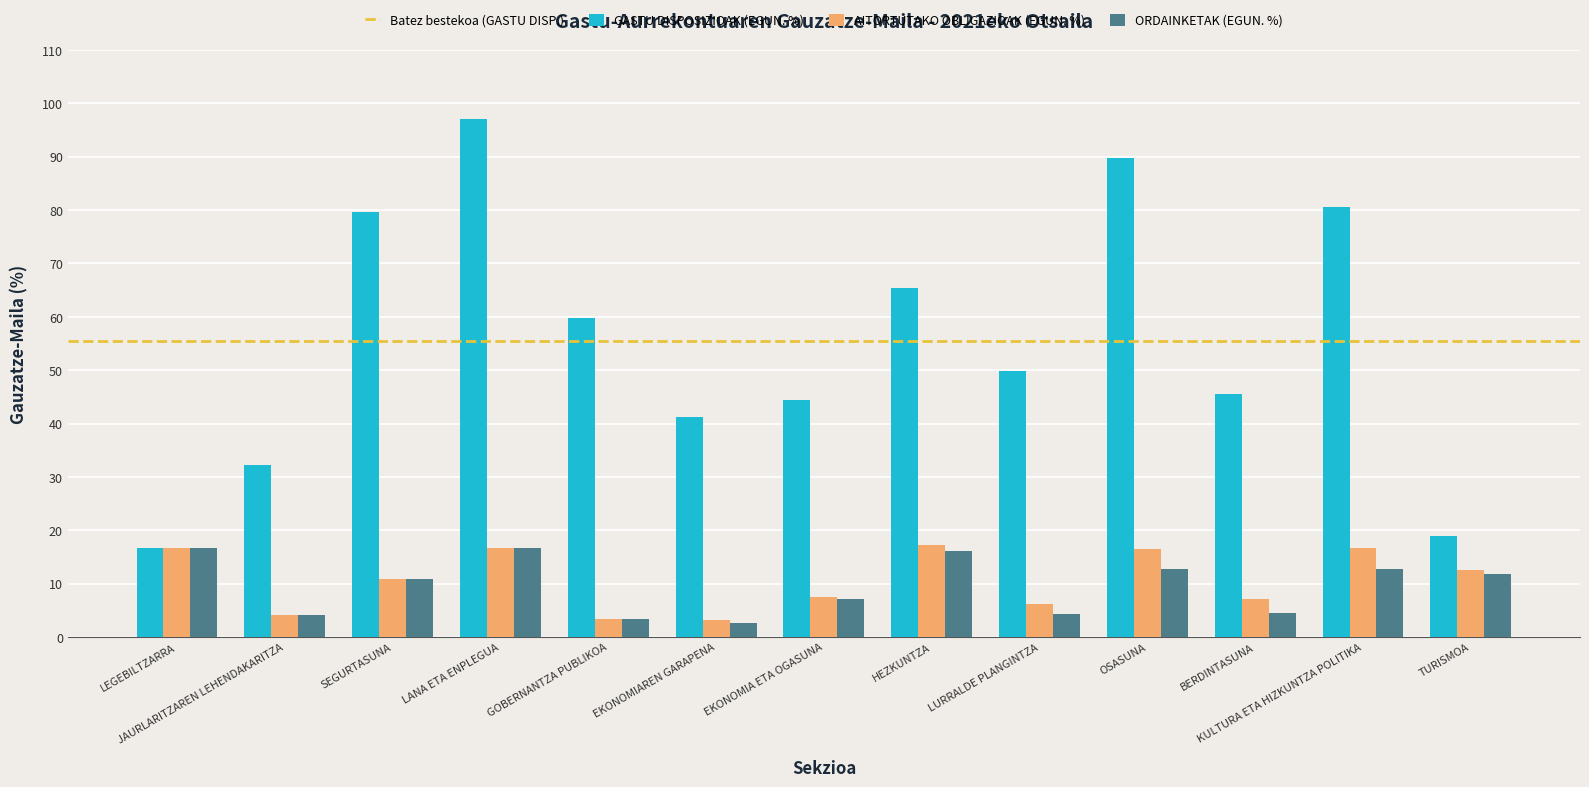

Which series has the largest total across all categories?

GASTU DISPOSIZIOAK (EGUN. %)